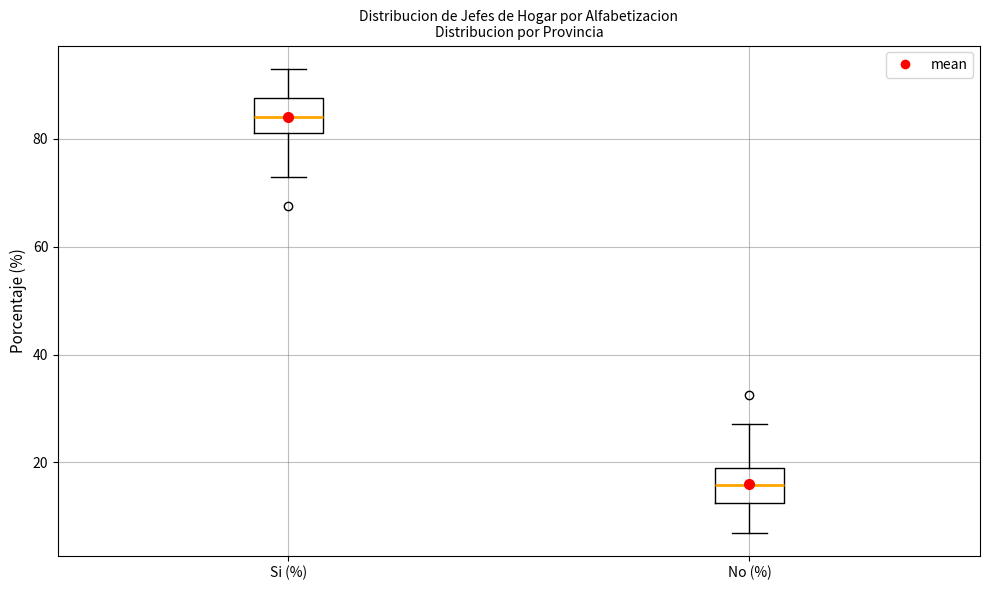

Reading left to right, read every box against the y-axis: the position of its median line, the range the box covers, and the ends of its whiskers. The values are not printed on the chart, so give them approximately, as read against the axis.

Si (%): median 84, box 82 to 88, whiskers 72 to 94
No (%): median 16, box 12 to 18, whiskers 6 to 28